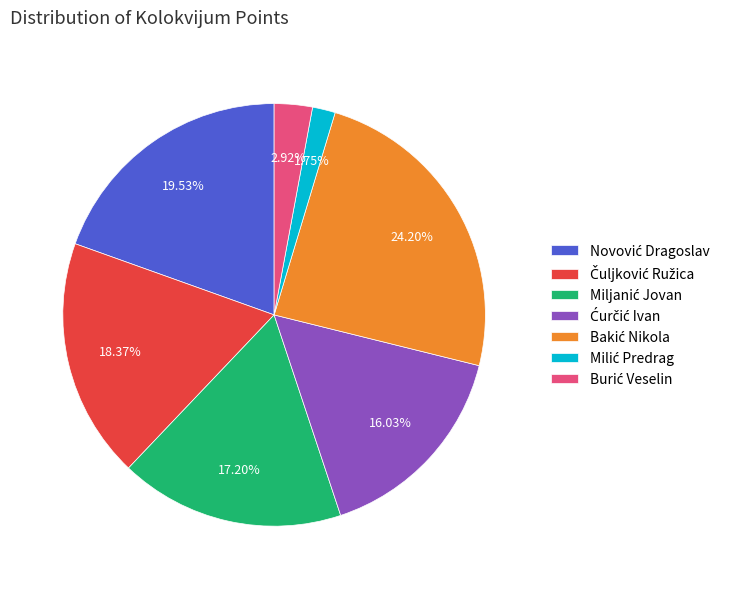

Is there a majority slice in this chart?

No